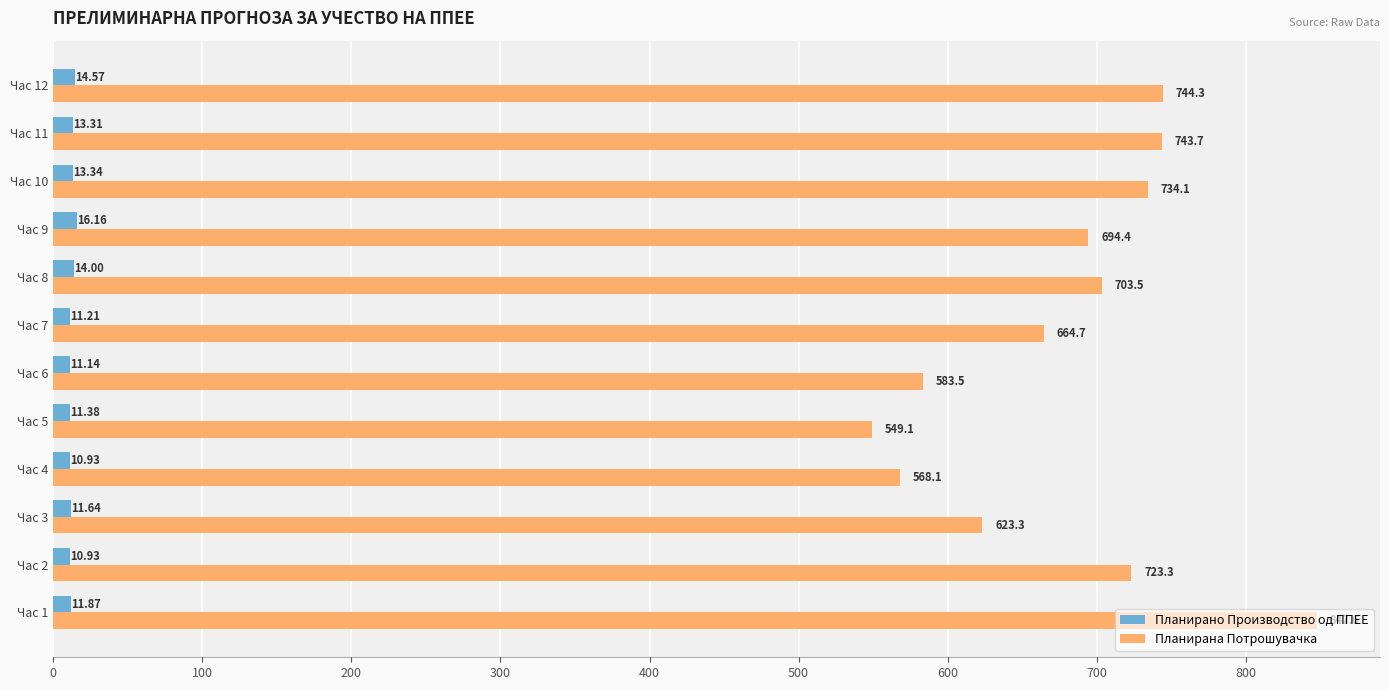

At Час 4, list the series in order from largest to smallest.

Планирана Потрошувачка, Планирано Производство од ППЕЕ